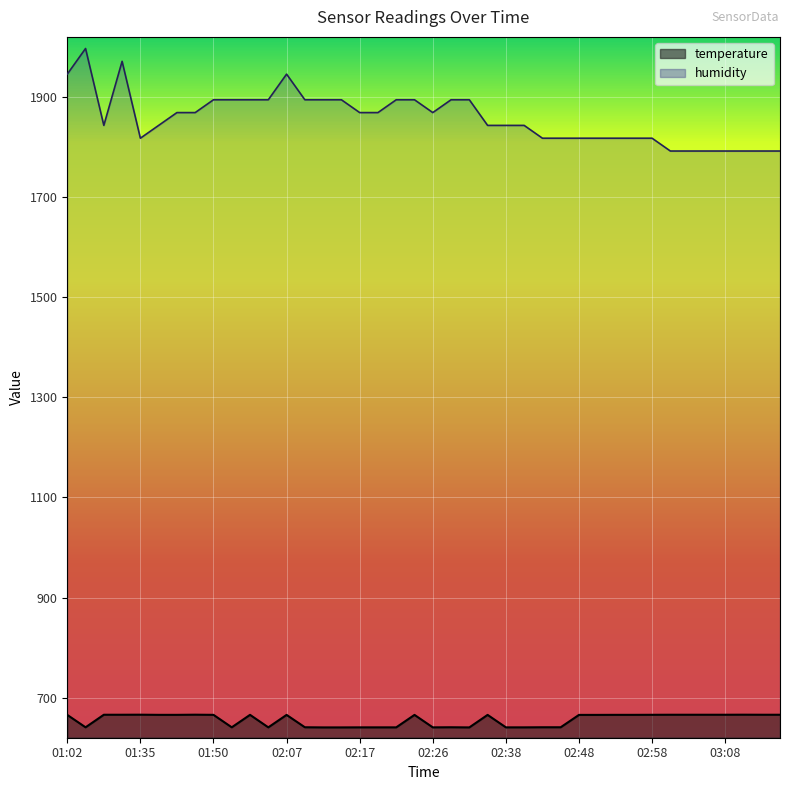

How many interior local peaks does the temperature series have?

8